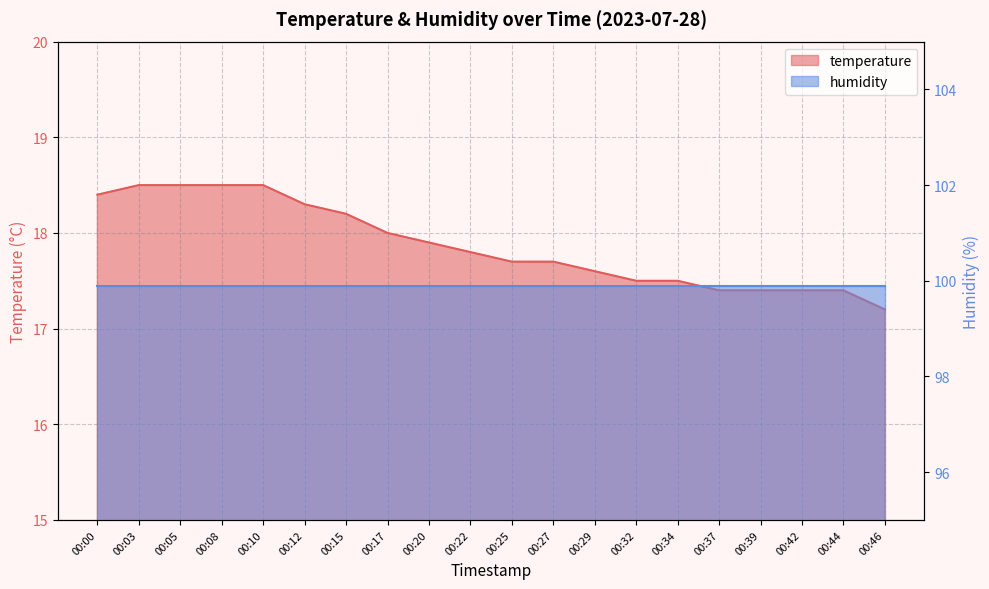

What is the greatest value displayed?

18.5